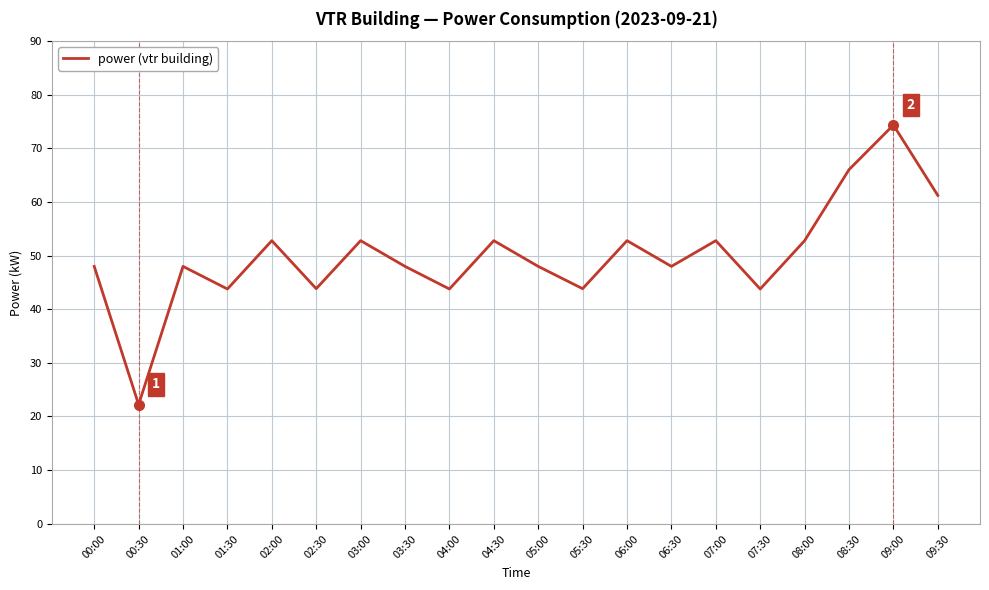

How many values exceed 47?

14